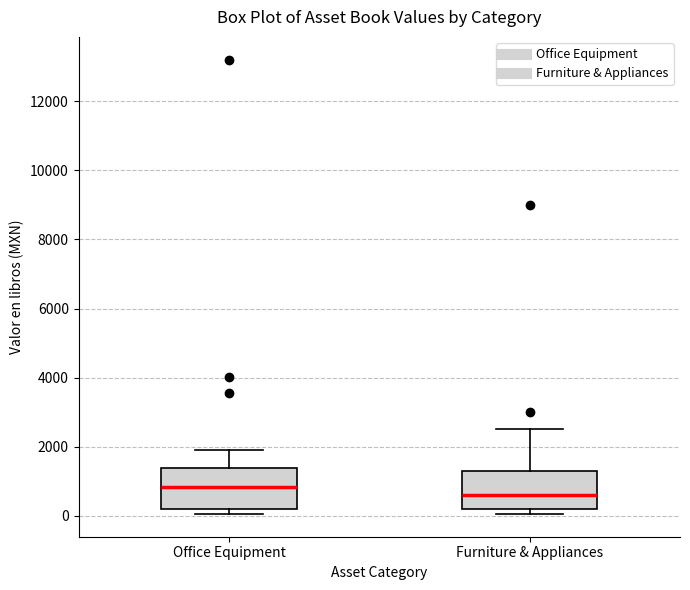

Reading left to right, transcribe this box plot: for each box, give where its median line is, the range the box spans, and where its two whiskers end, as read against the y-axis. The values are not printed on the chart, so give them approximately, as read against the axis.

Office Equipment: median 800, box 200 to 1400, whiskers 0 to 2000
Furniture & Appliances: median 600, box 200 to 1400, whiskers 0 to 2600